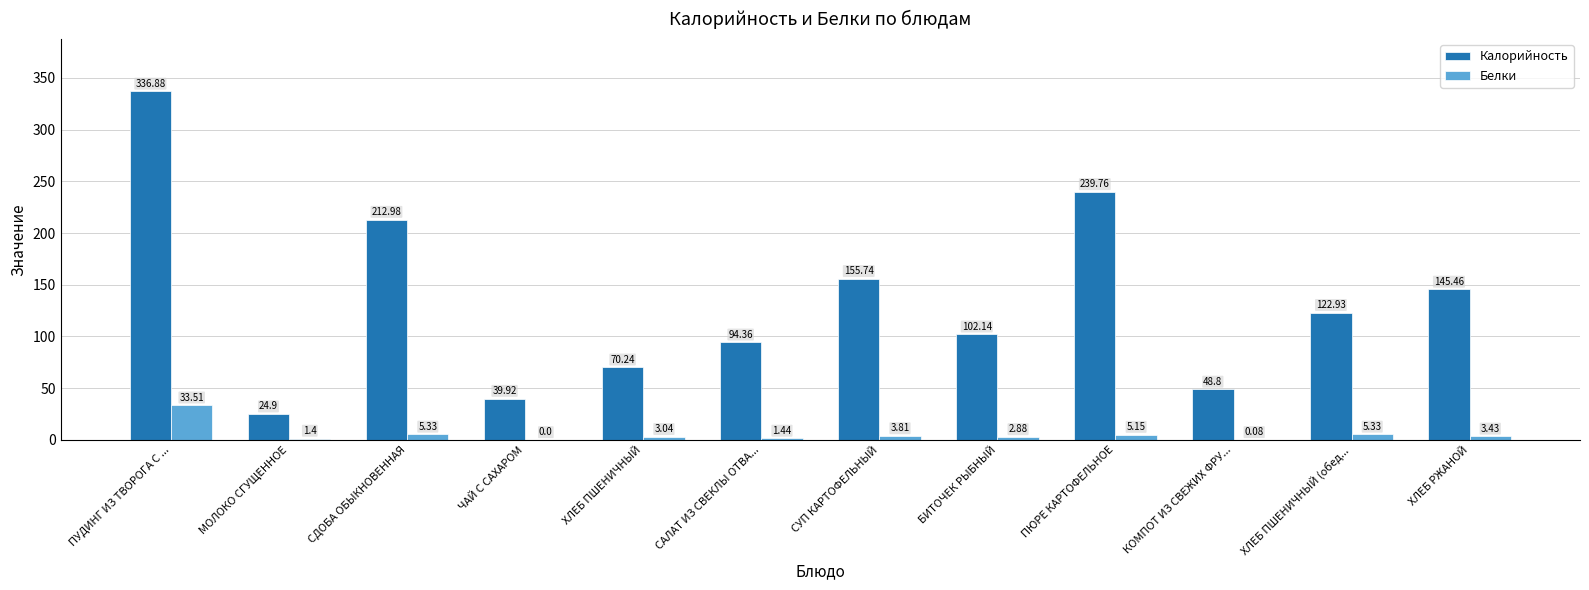

Where is Калорийность nearest to the value 180?

СУП КАРТОФЕЛЬНЫЙ